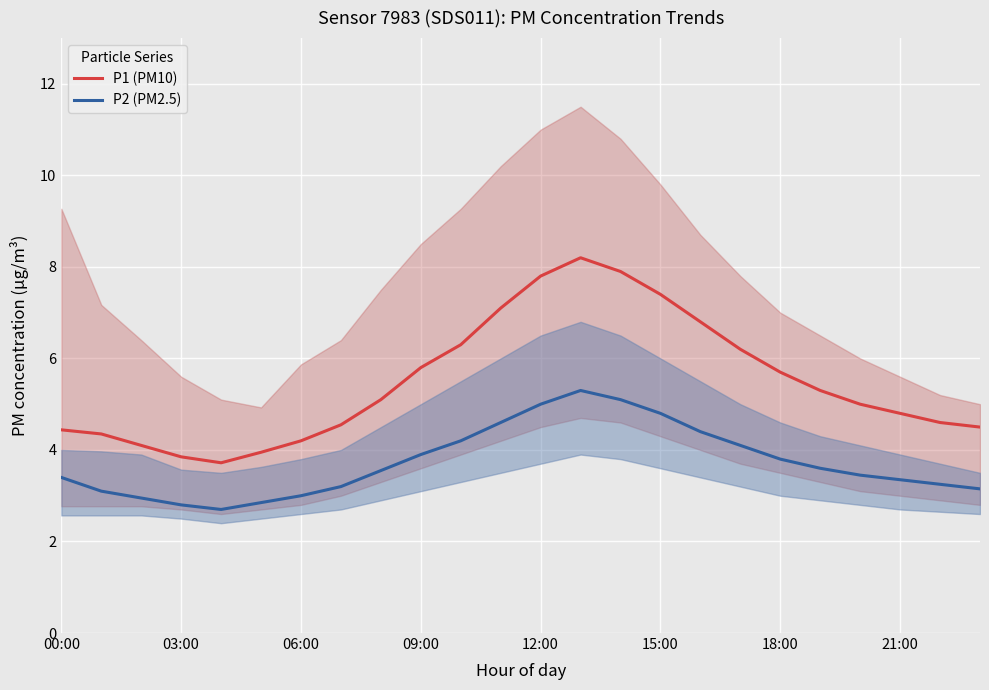

What is the sum of all P2 (PM2.5) values?

89.5